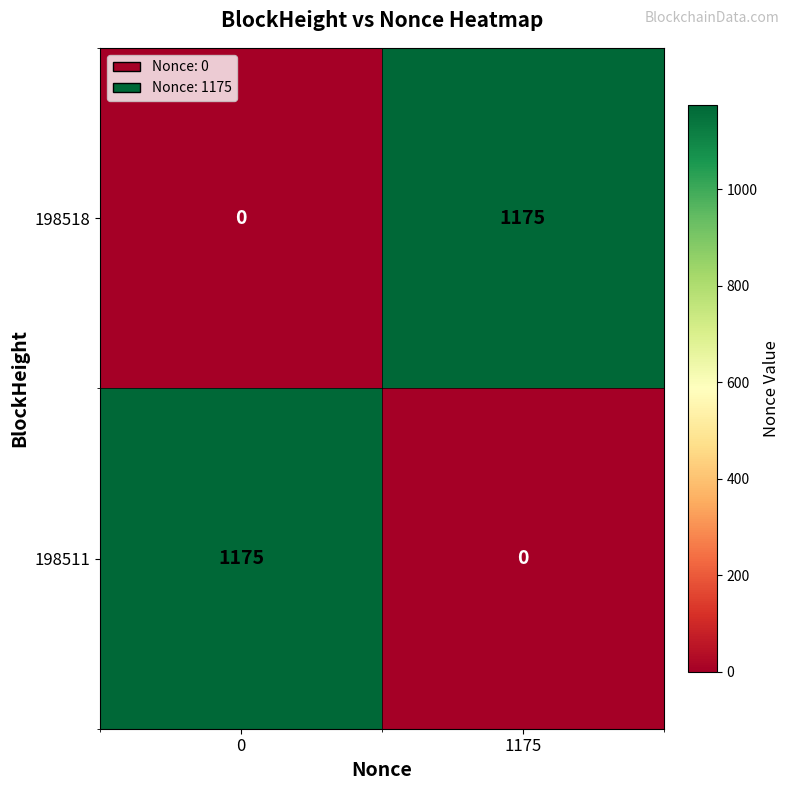

Where is 198511 nearest to the value 587?

1175